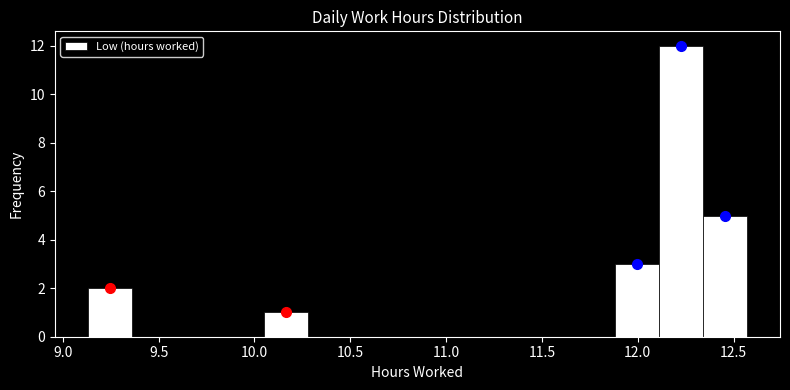

Reading left to right, transcribe this chart: for each bar, give the range it covers on the x-axis and its height. Neither the bar edges nor the heights are printed on the chart, so give them approximately, as read against the axes.

9.15 to 9.35: 2
9.35 to 9.60: 0
9.60 to 9.80: 0
9.80 to 10.05: 0
10.05 to 10.30: 1
10.30 to 10.50: 0
10.50 to 10.75: 0
10.75 to 10.95: 0
10.95 to 11.20: 0
11.20 to 11.40: 0
11.40 to 11.65: 0
11.65 to 11.90: 0
11.90 to 12.10: 3
12.10 to 12.35: 12
12.35 to 12.55: 5